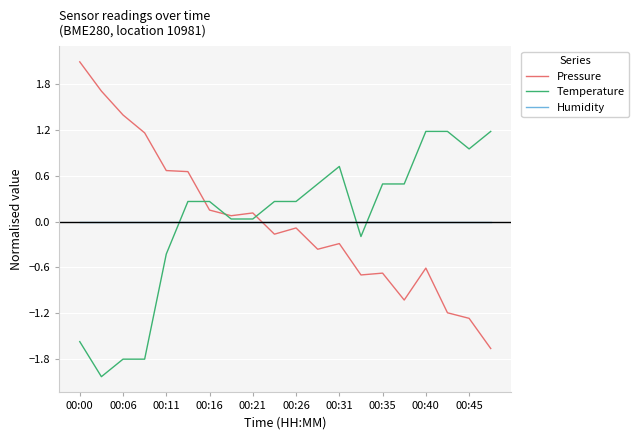

After their last crossing, which series has the higher values: Humidity or Pressure?

Humidity